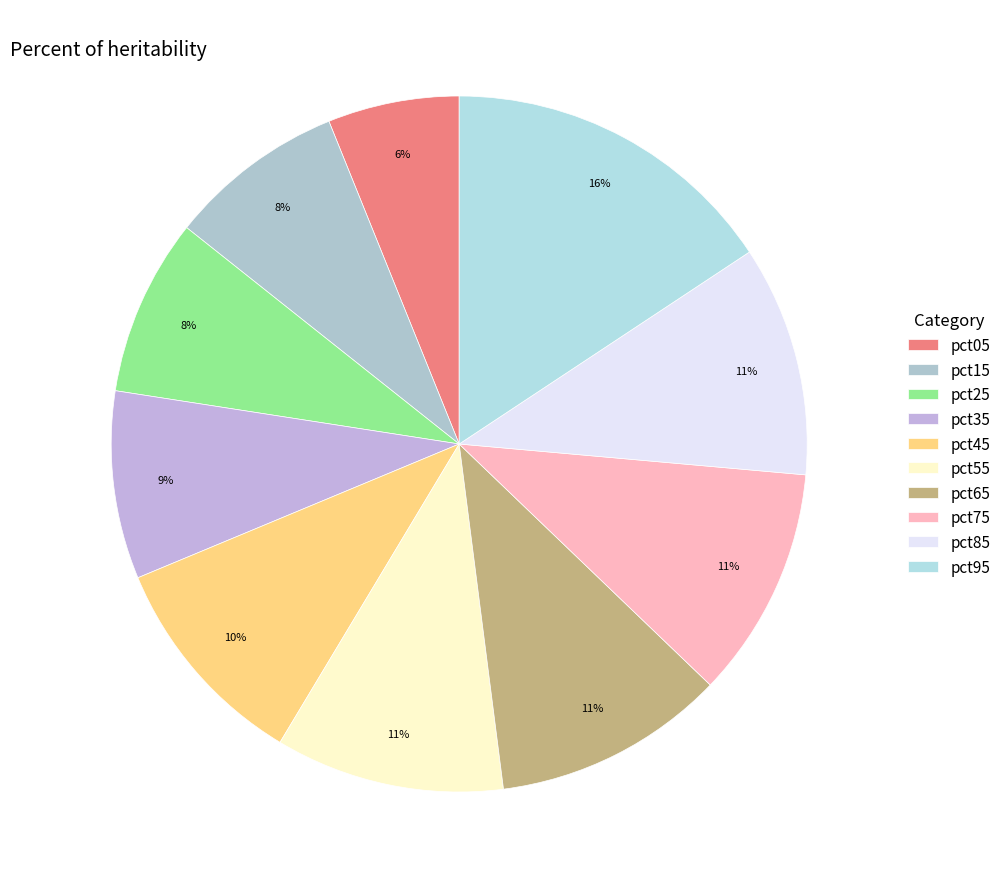

Is it true that pct85 is 11% of the pie?

True